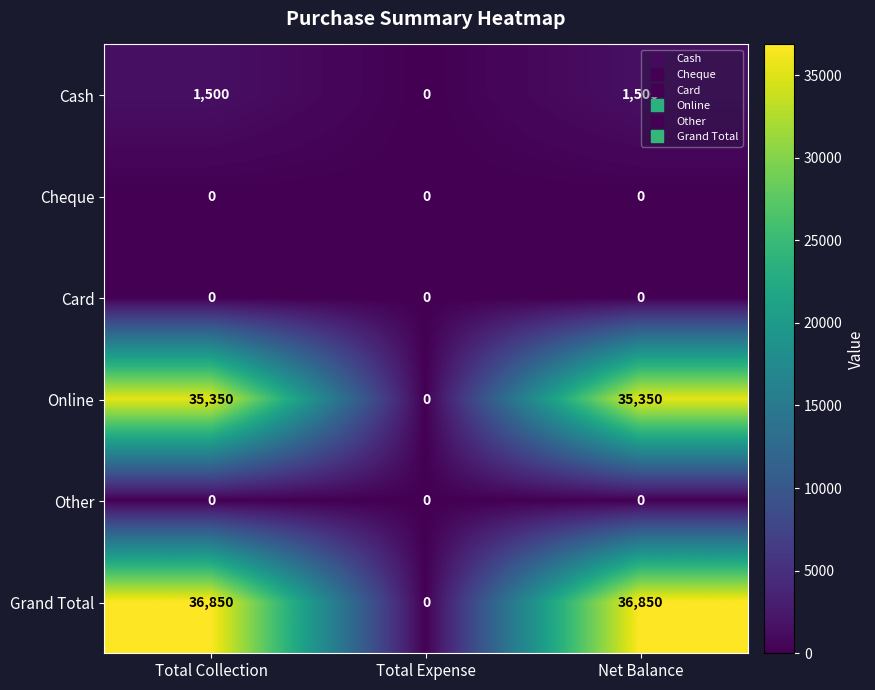

The value of Grand Total at Net Balance is 36850. True or false?

True